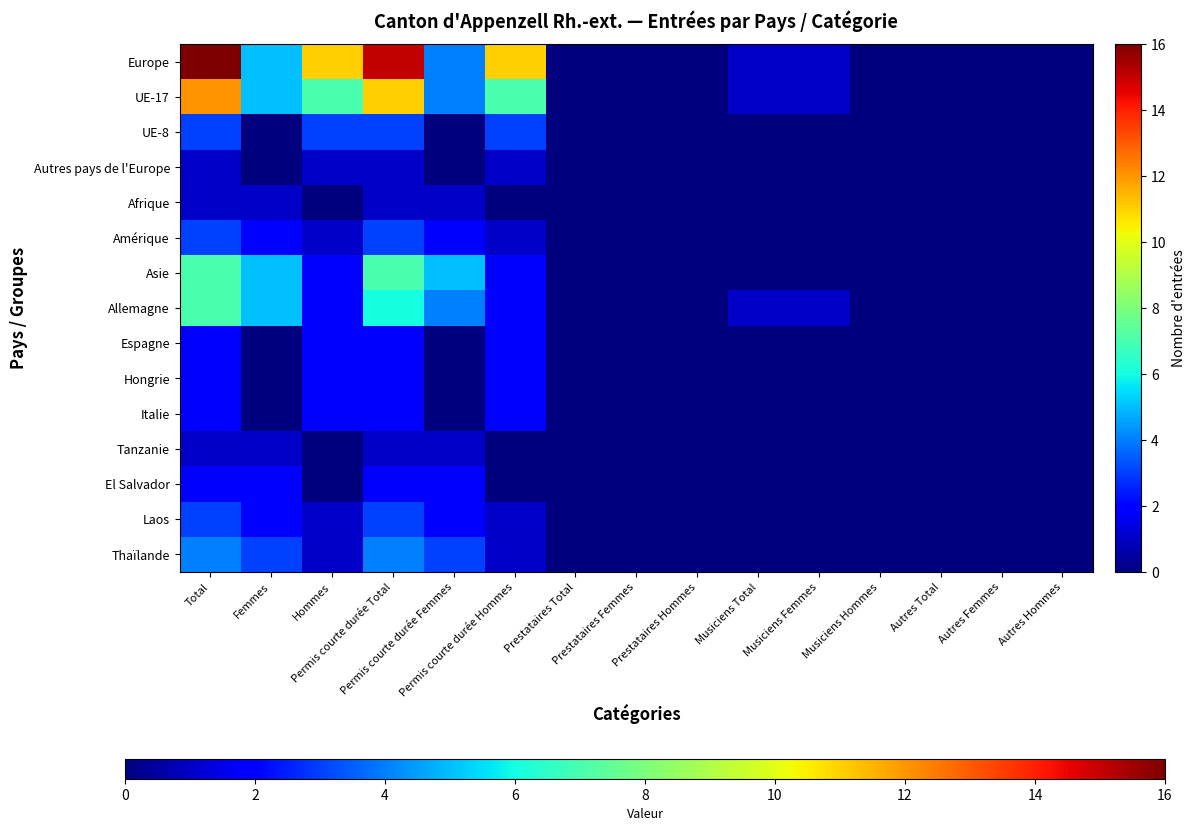

At how many categories does at least one series exceed 11?

2